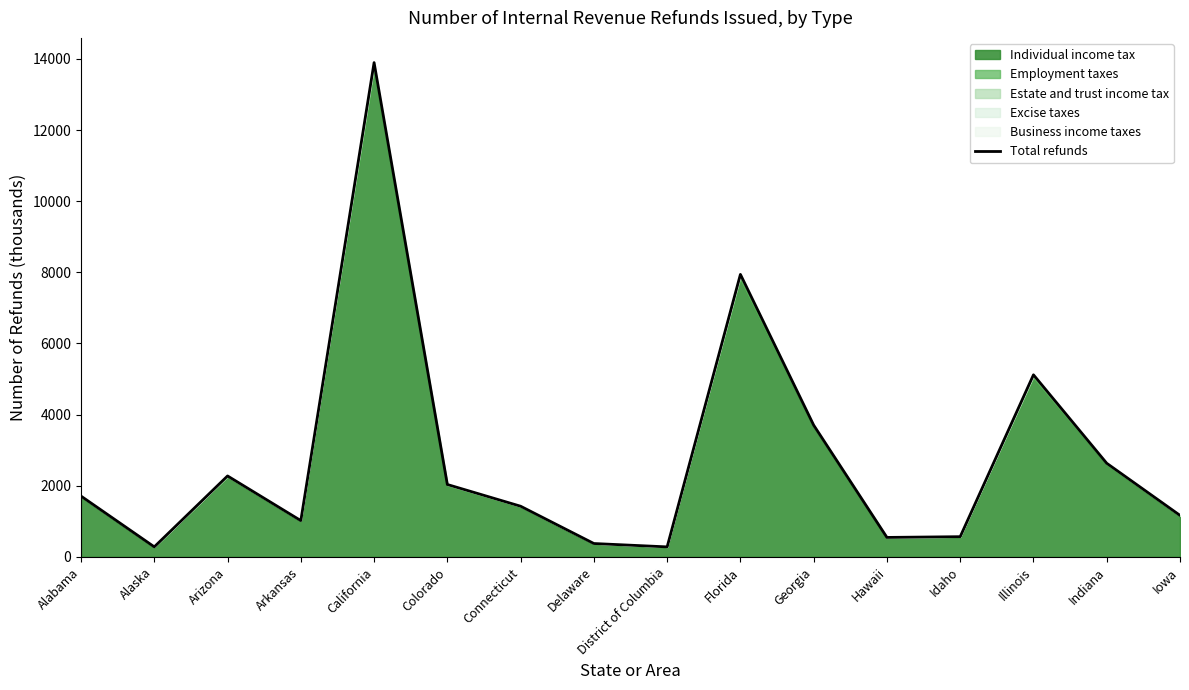

Count the number of categories in the chart.

16